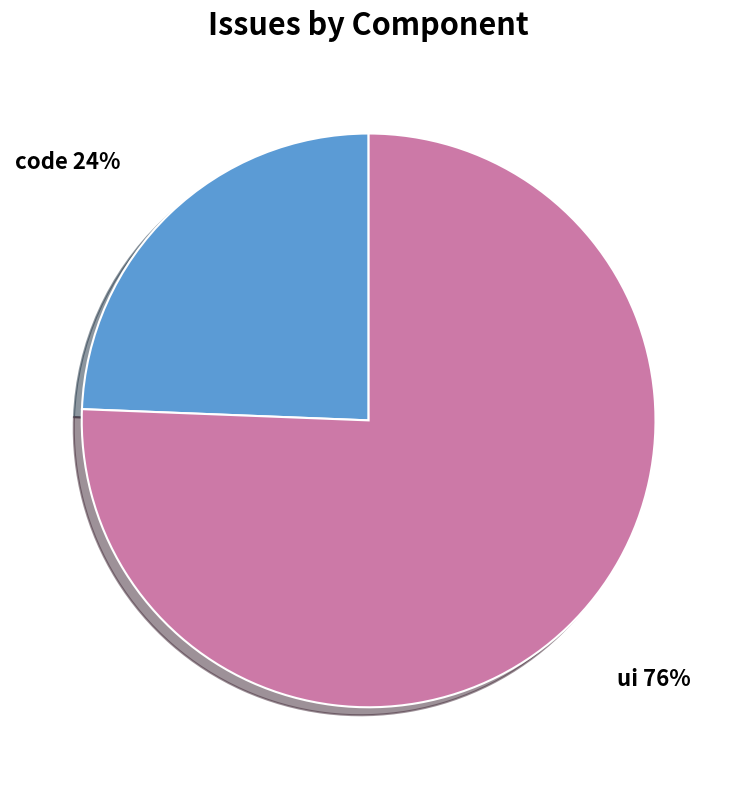

What percentage is the ui slice, to the nearest percent?

76%